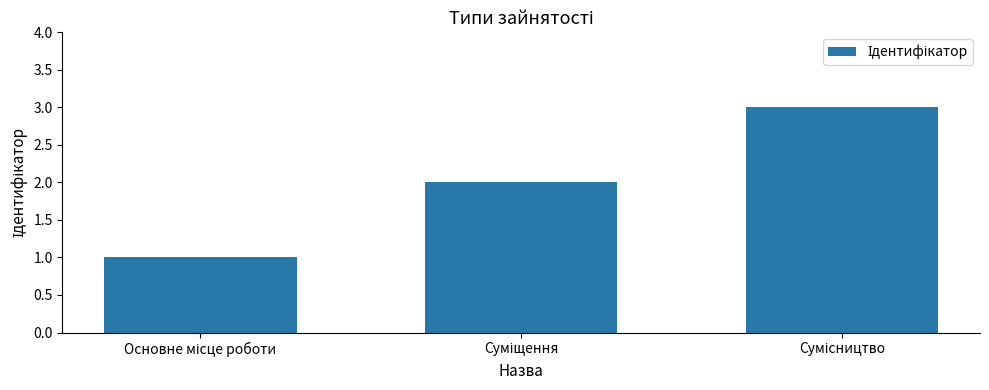

What is the maximum value shown in the chart?

3